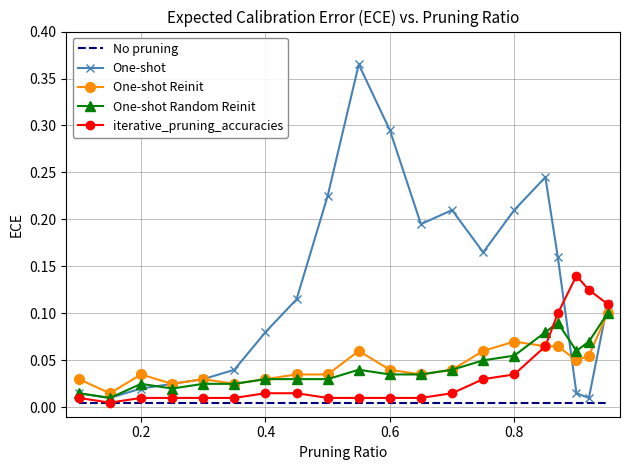

Which series has the largest range (max minus min)?

One-shot